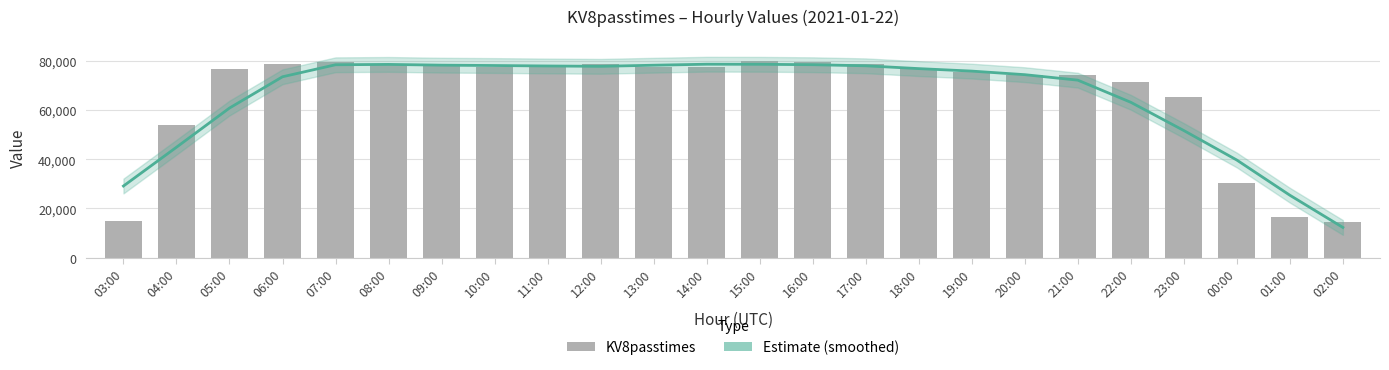

Does the chart contain any negative values?

No